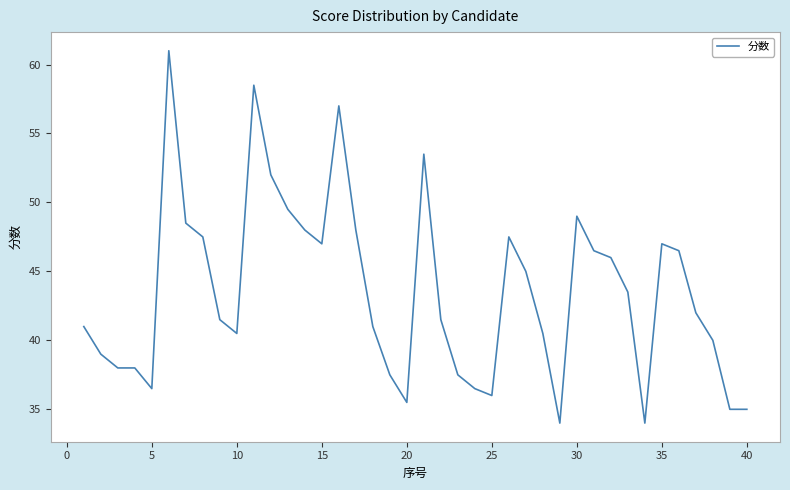

What is the minimum value shown in the chart?

34.0